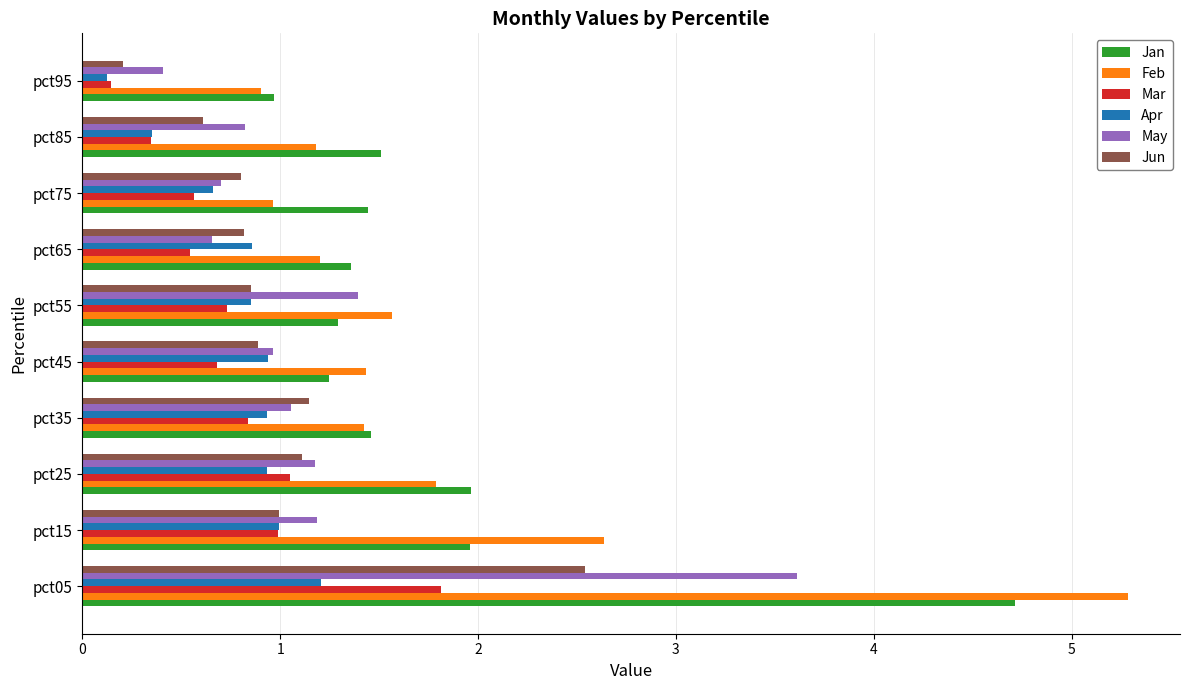

What is the average value of the Jan series?

1.8